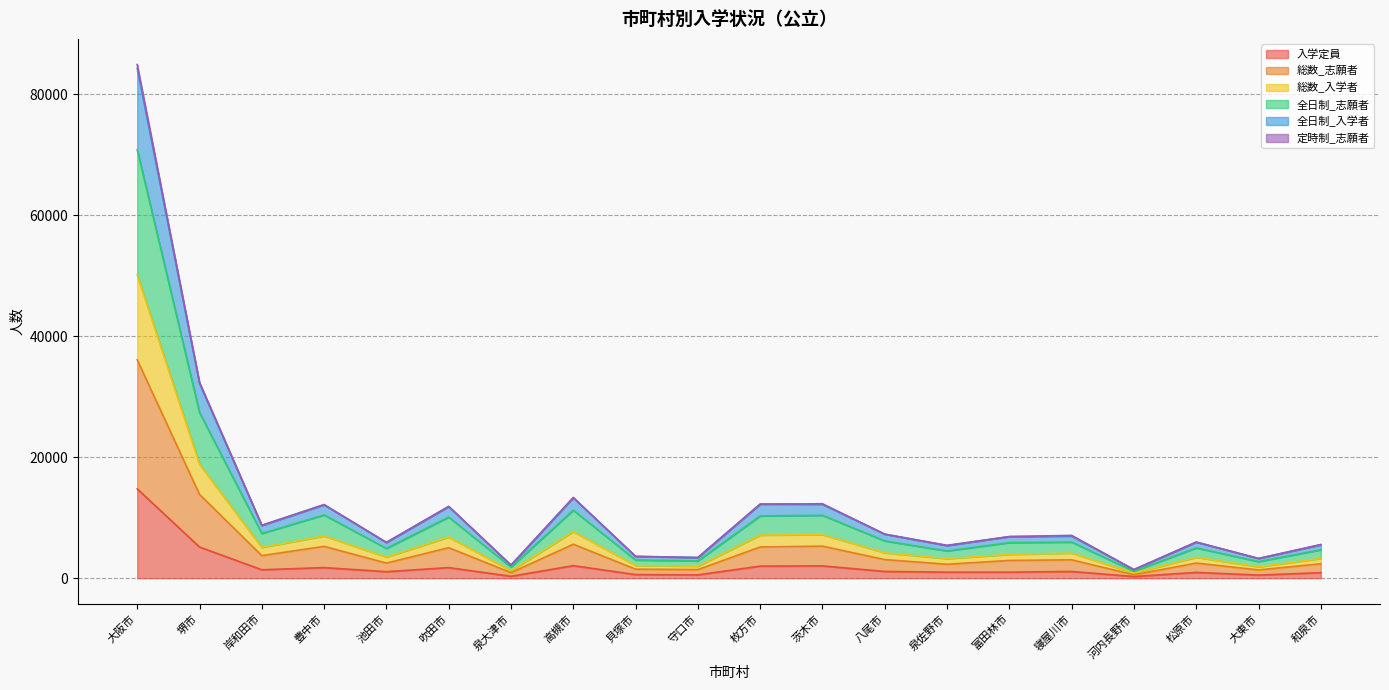

True or false: 入学定員 has more than 1 points higher than both neighbors.

True